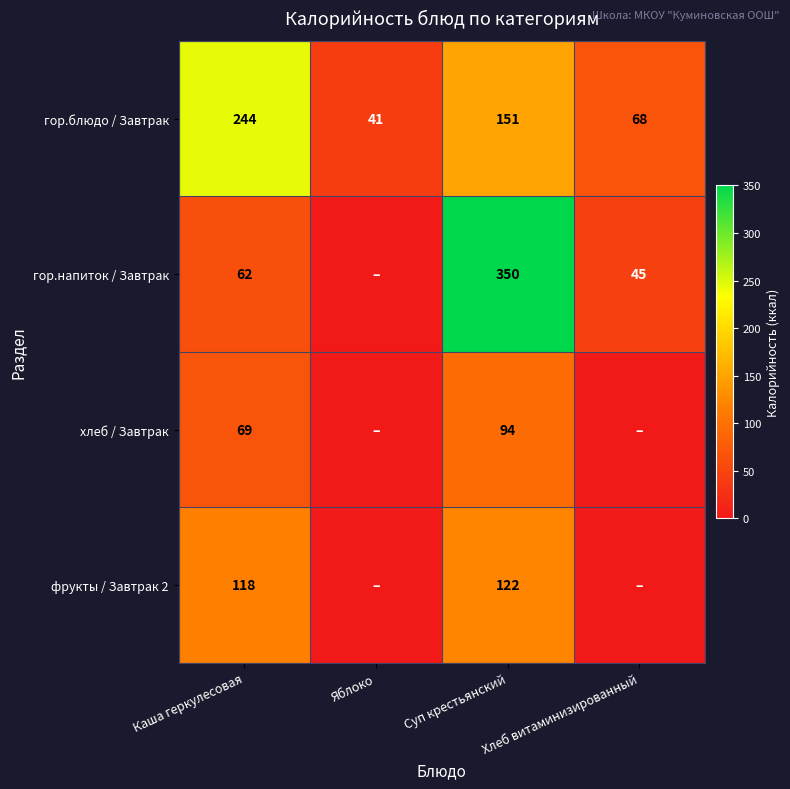

What is the sum of the гор.блюдо / Завтрак values at Хлеб витаминизированный and Суп крестьянский?

219